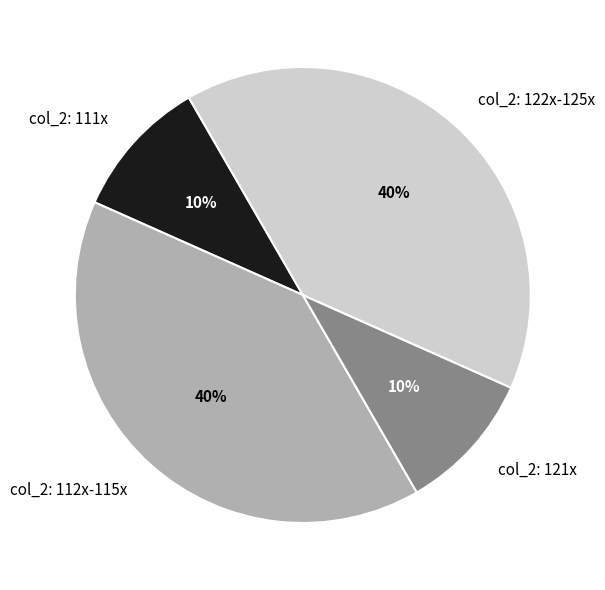

Which has a higher value, col_2: 111x or col_2: 122x-125x?

col_2: 122x-125x